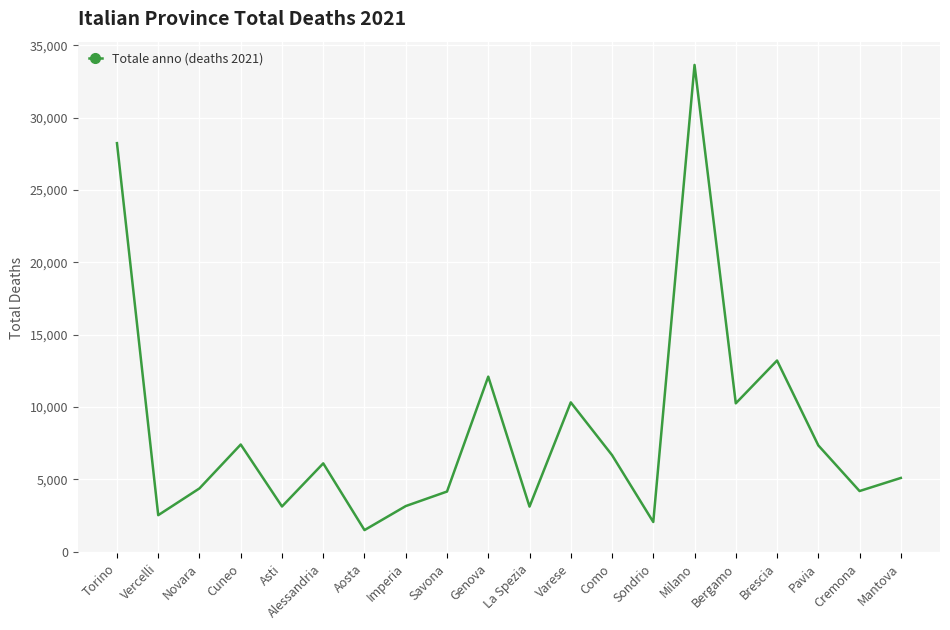

True or false: the data has more than 0 interior local peaks.

True